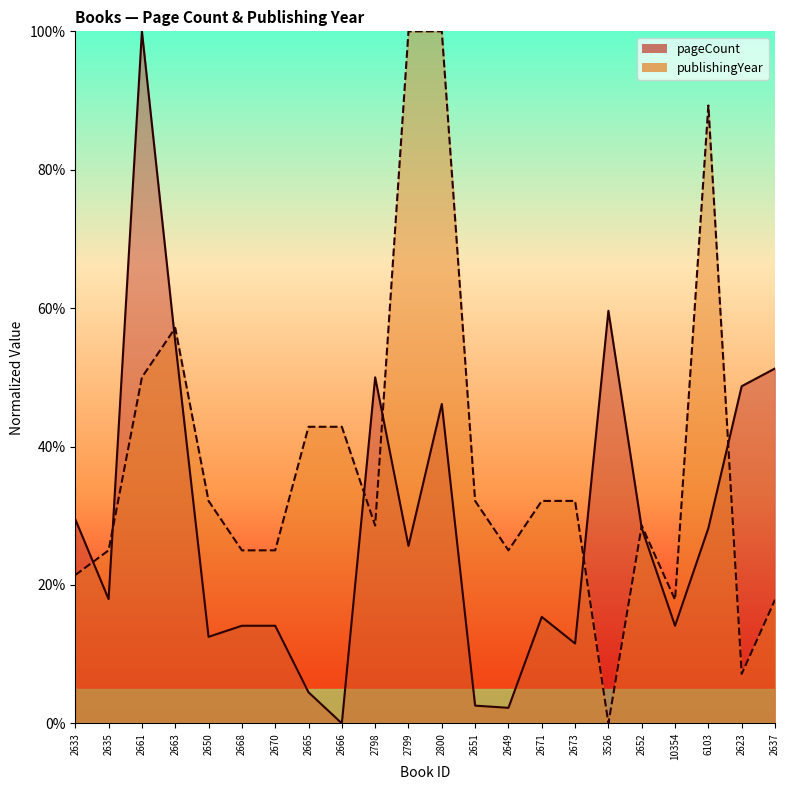

What is the maximum value for pageCount?

100.0